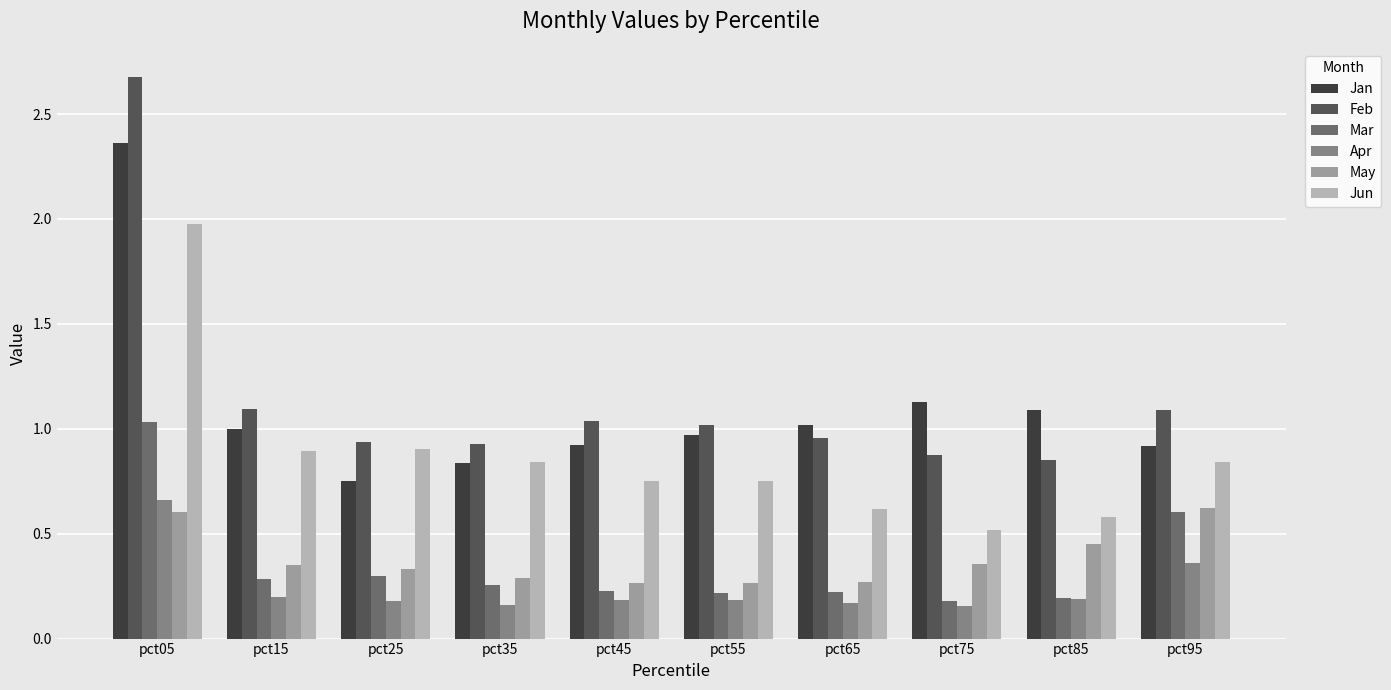

How many series are shown in this chart?

6